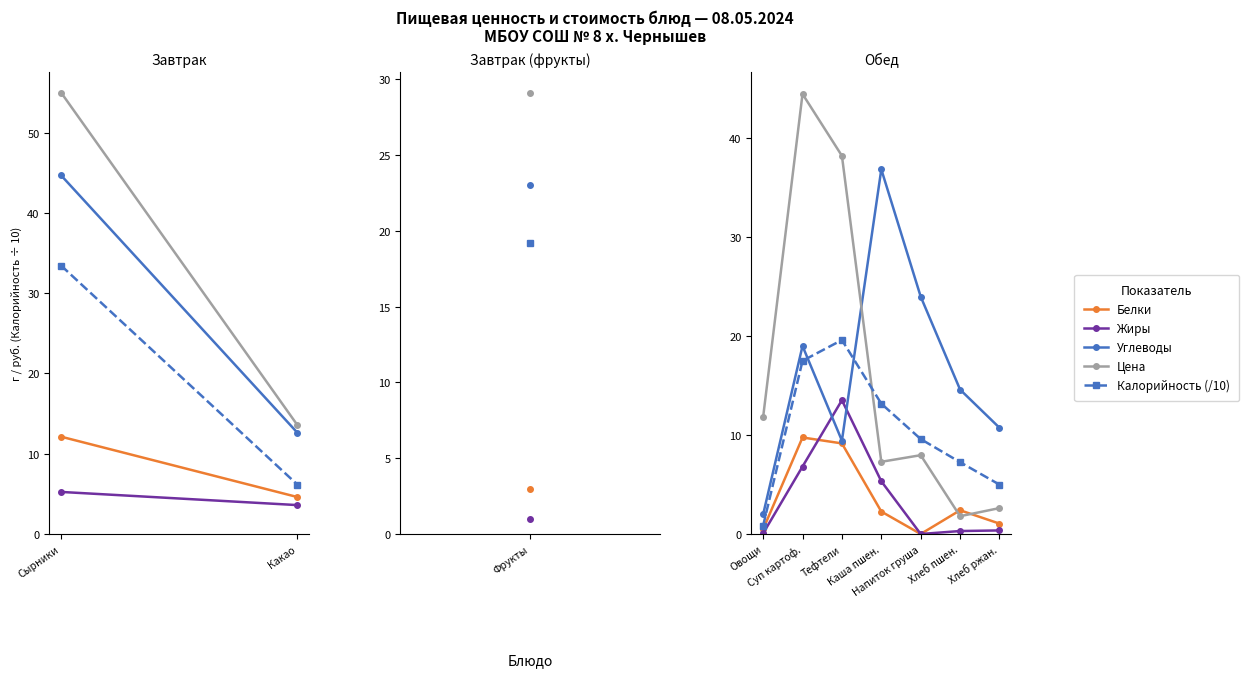

Which series has the largest range (max minus min)?

Цена